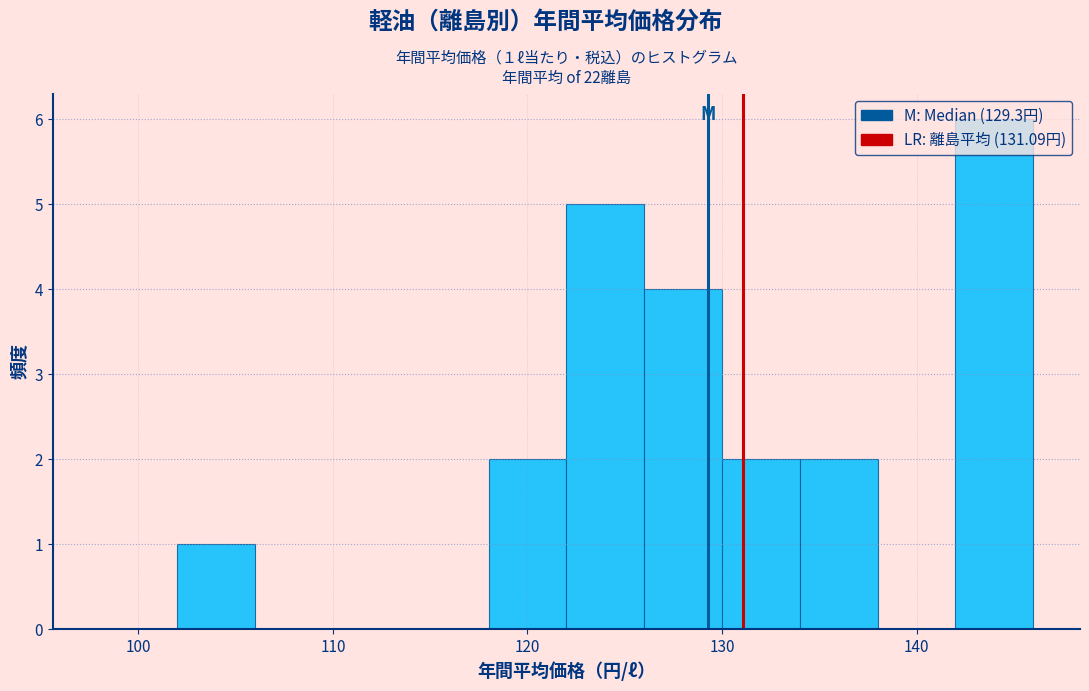

Which range on the x-axis has the tallest bar?

142 to 146